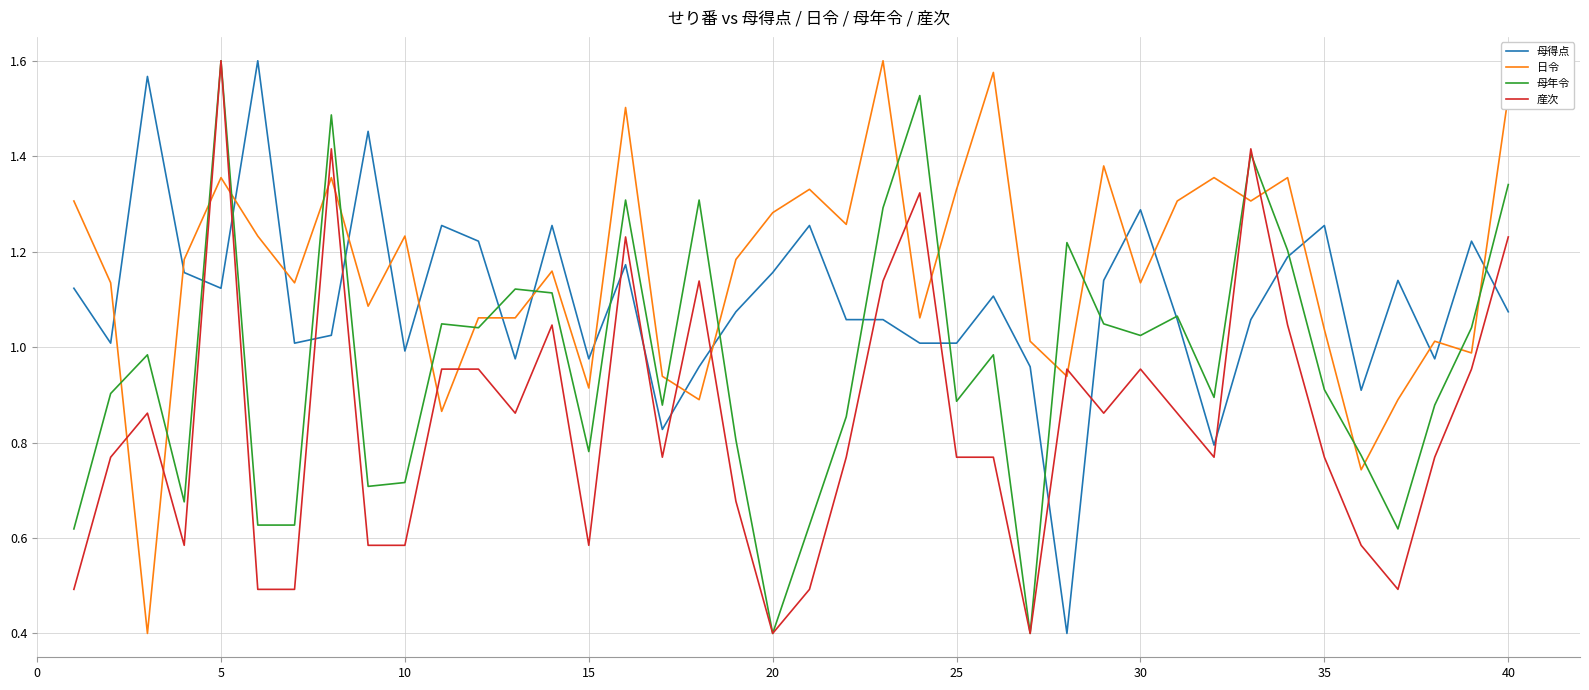

List the series in order of their overall mean, highest first.

日令, 母得点, 母年令, 産次